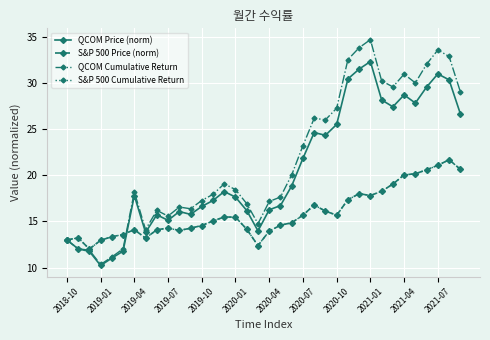

What is the minimum value shown in the chart?

10.2